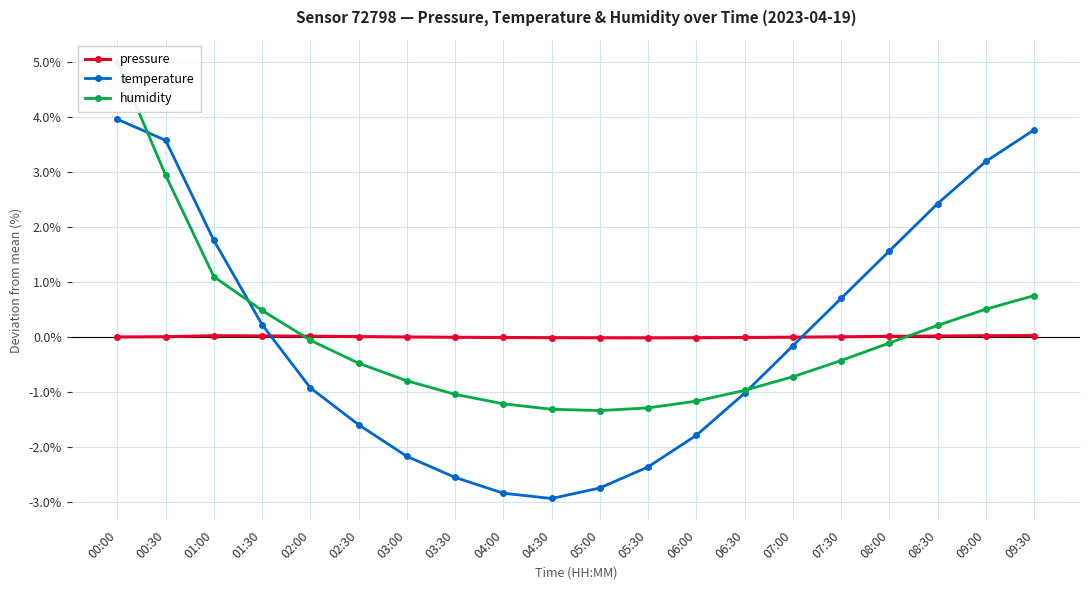

What is the lowest value of the humidity series?

-1.3